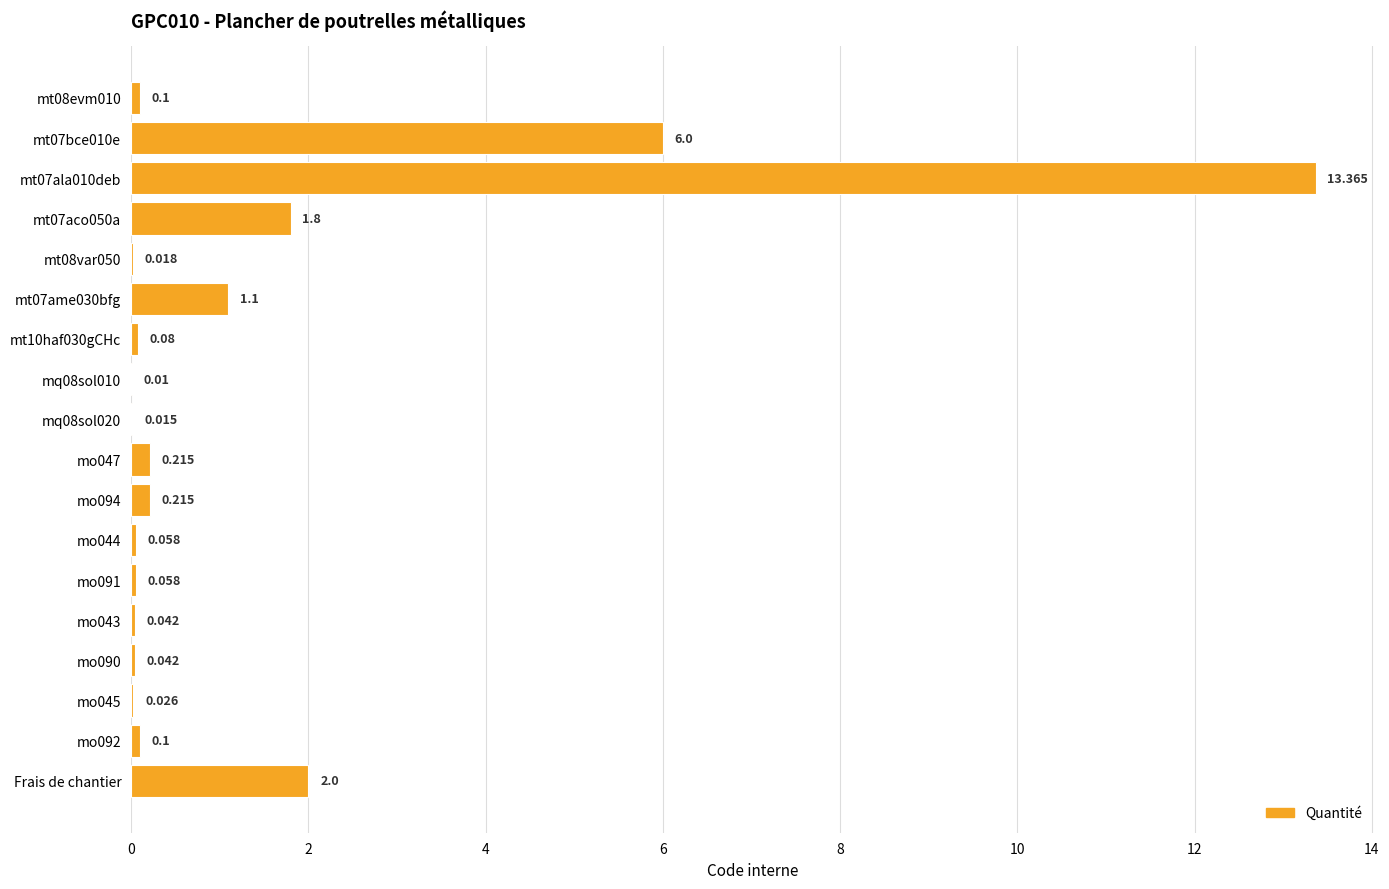

Does the chart contain stacked bars?

No